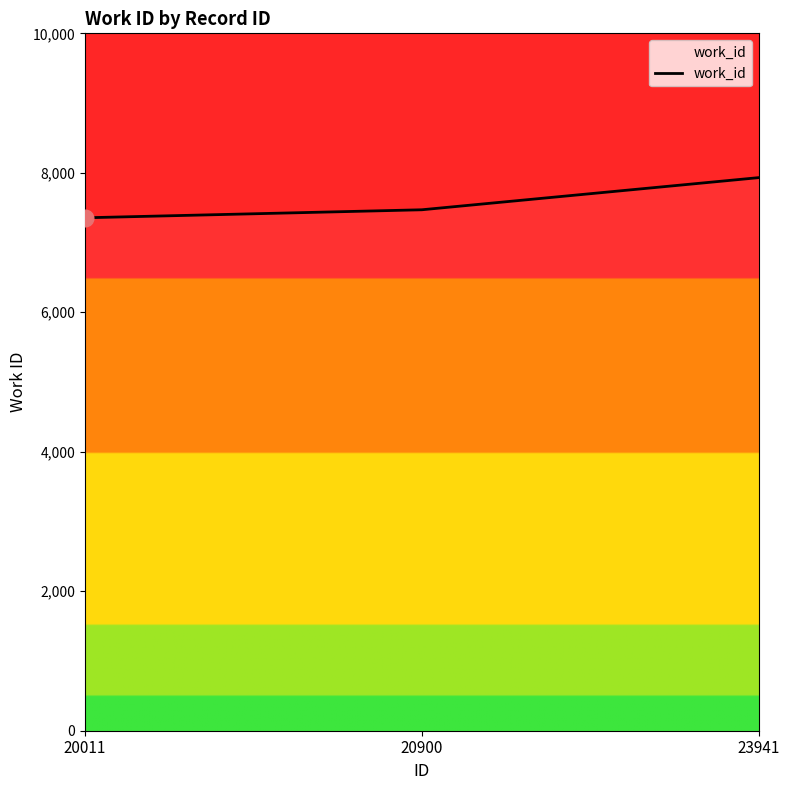

Between 20900 and 23941, which is larger?

23941